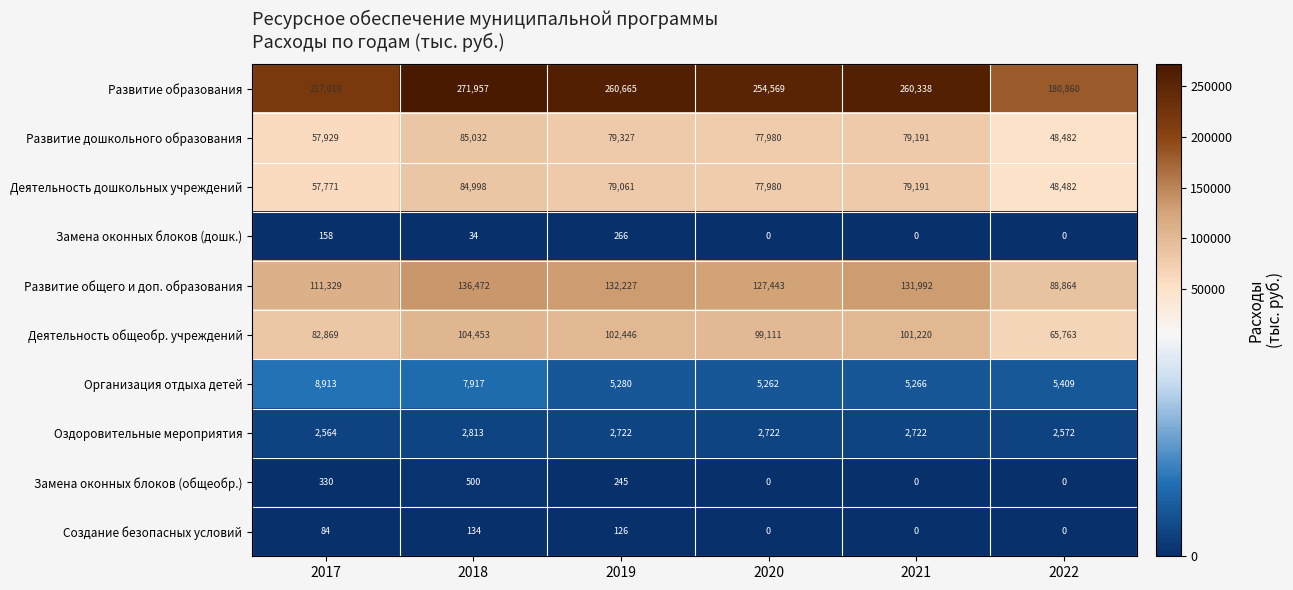

Is the value of Развитие дошкольного образования at 2019 greater than the value of Замена оконных блоков (общеобр.) at 2022?

Yes